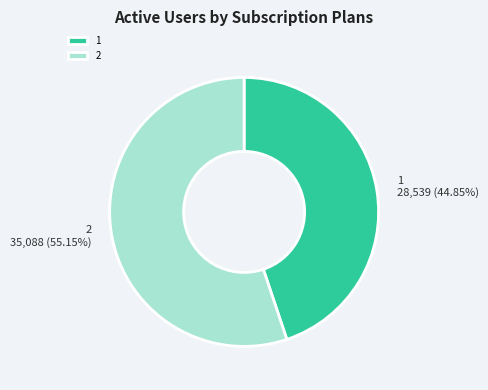

Rank the categories by value from highest to lowest.

2, 1